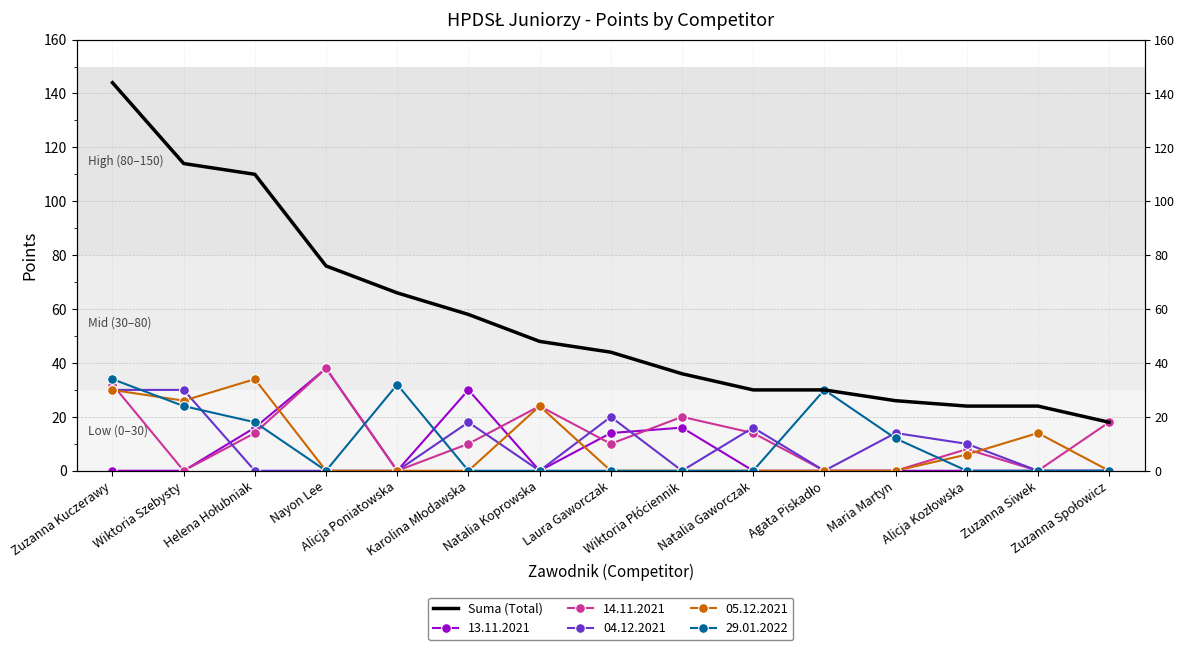

What is the sum of the values at Alicja Kozłowska and Agata Piskadło?

54